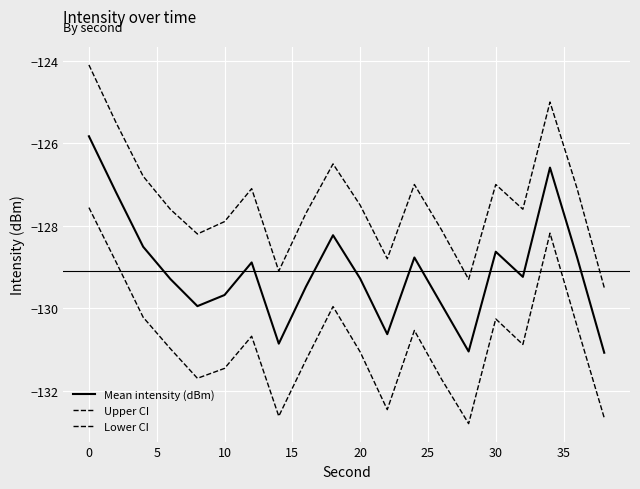

What is the minimum value for Mean intensity (dBm)?

-131.1